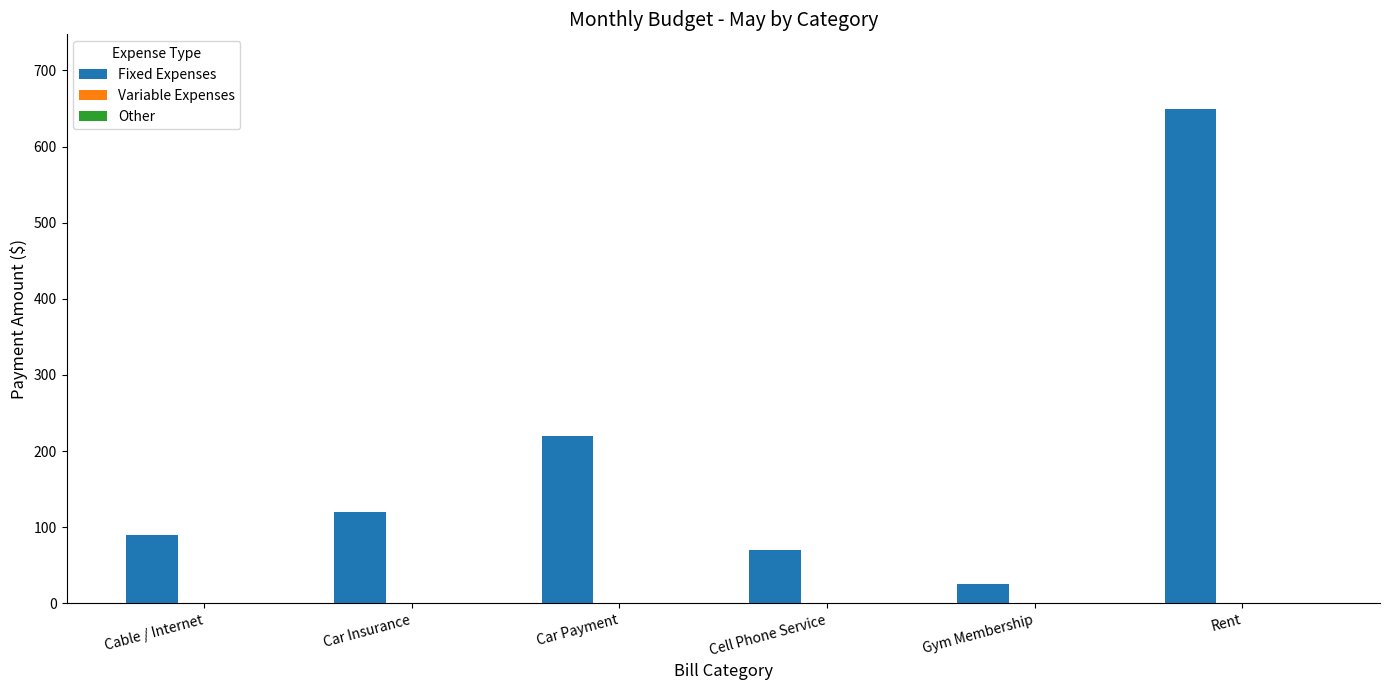

What value does the data have at Car Payment?

220.0